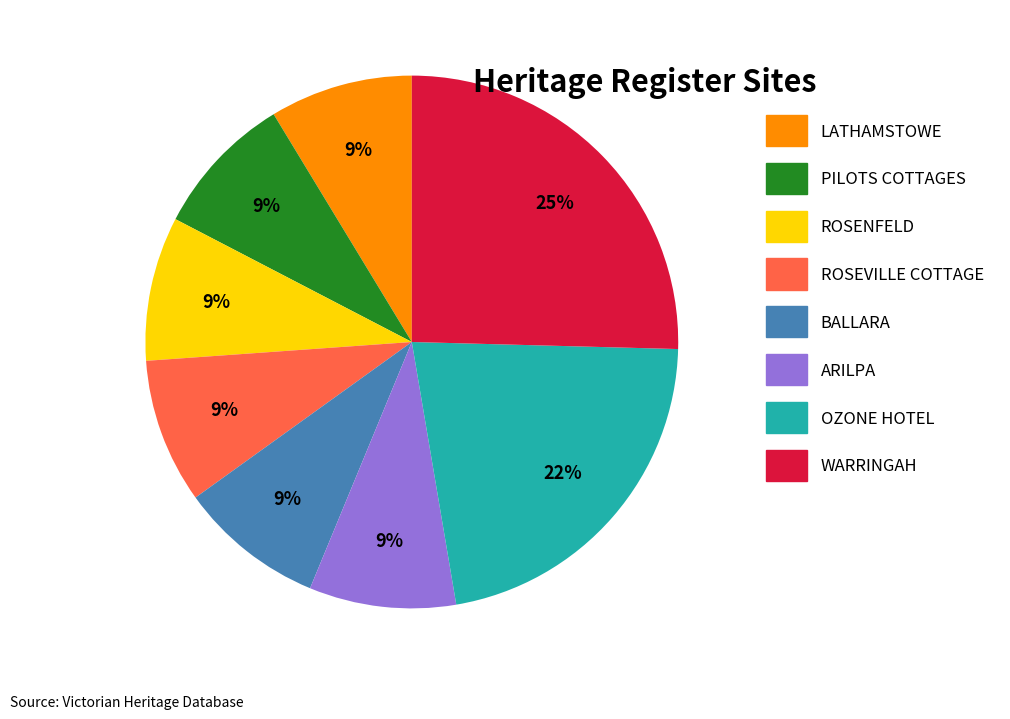

To the nearest percent, what is the average slice percentage?

12%